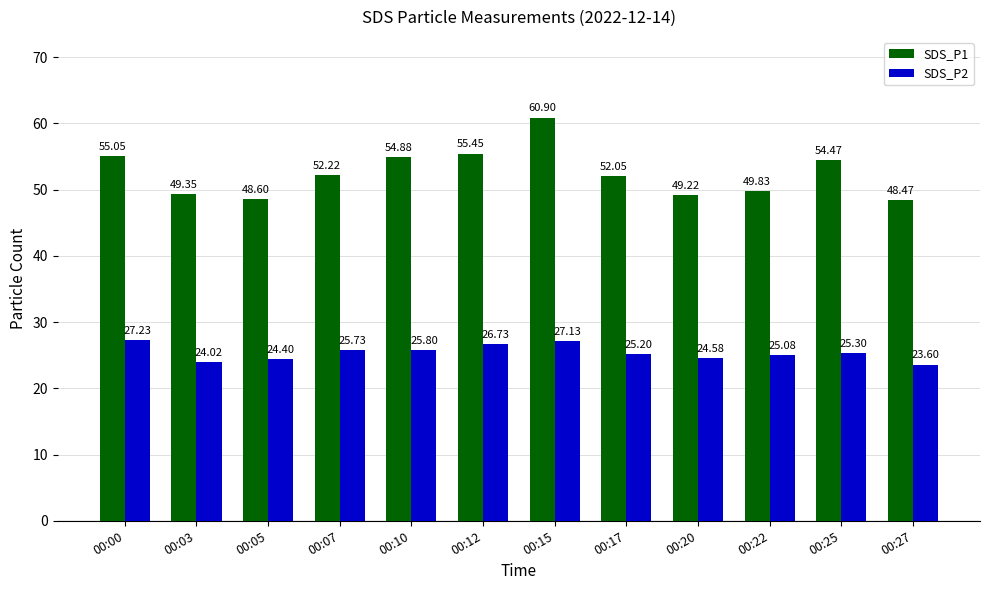

The value of SDS_P1 at 00:25 is 54.5. True or false?

True